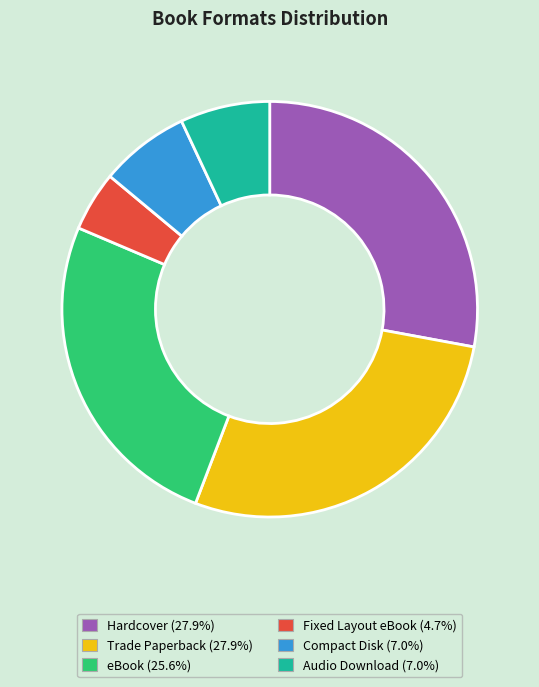

True or false: Trade Paperback accounts for 28% of the total.

True